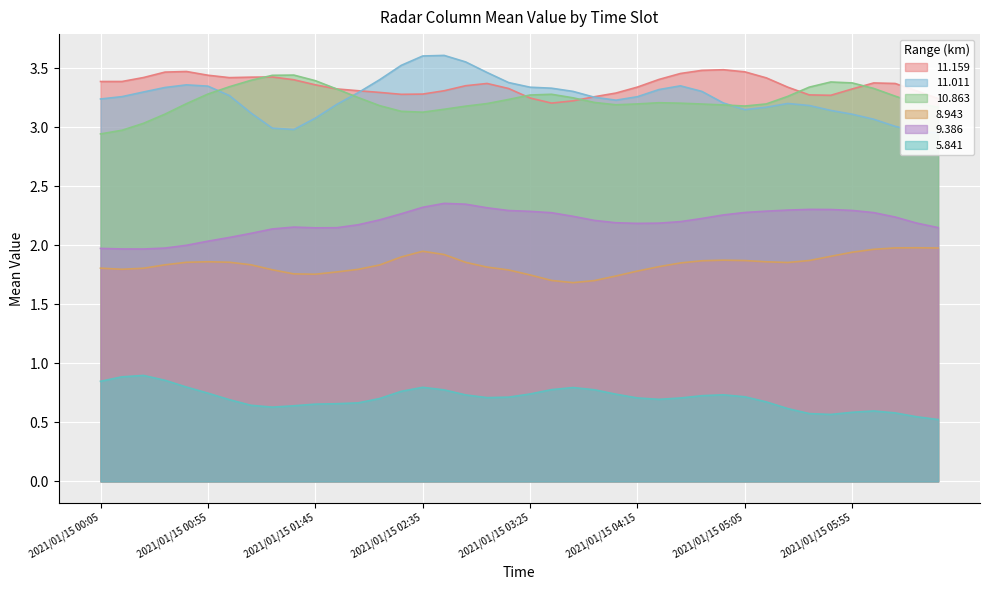

True or false: 10.863 has a value of 2.3 at 2021/01/15 01:45.

False